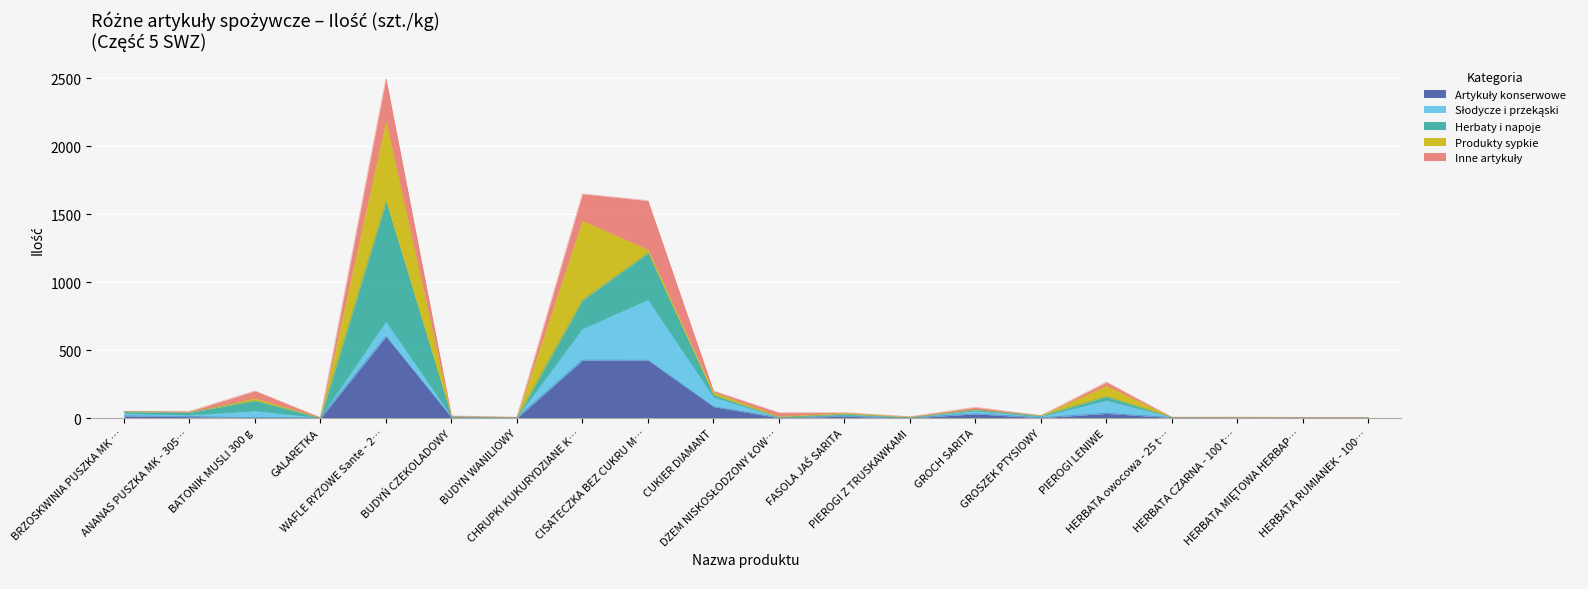

Reading left to right, what are all the values shown in this chart?

50.0	50.0	200.0	4.0	2500.0	16.0	6.0	1650.0	1600.0	200.0	40.0	40.0	10.0	80.0	18.0	265.0	6.0	7.0	5.0	5.0